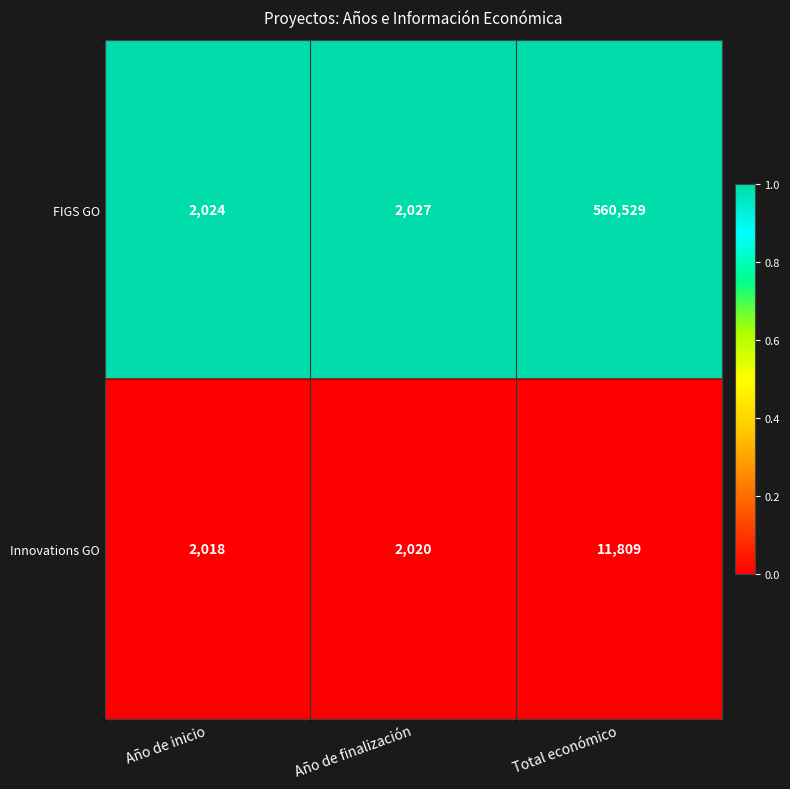

Between Año de finalización and Total económico, which series saw the biggest shift?

FIGS GO